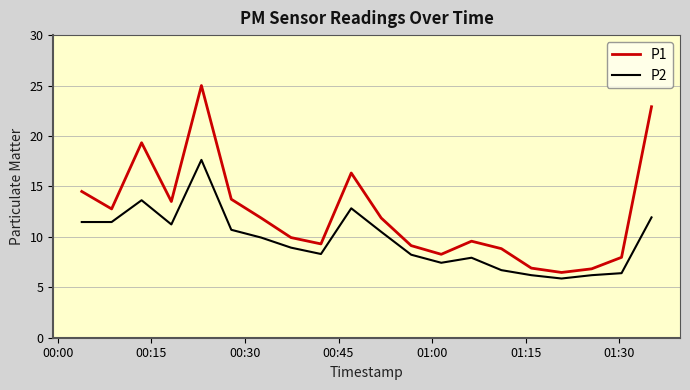

What is the smallest value displayed?

5.9